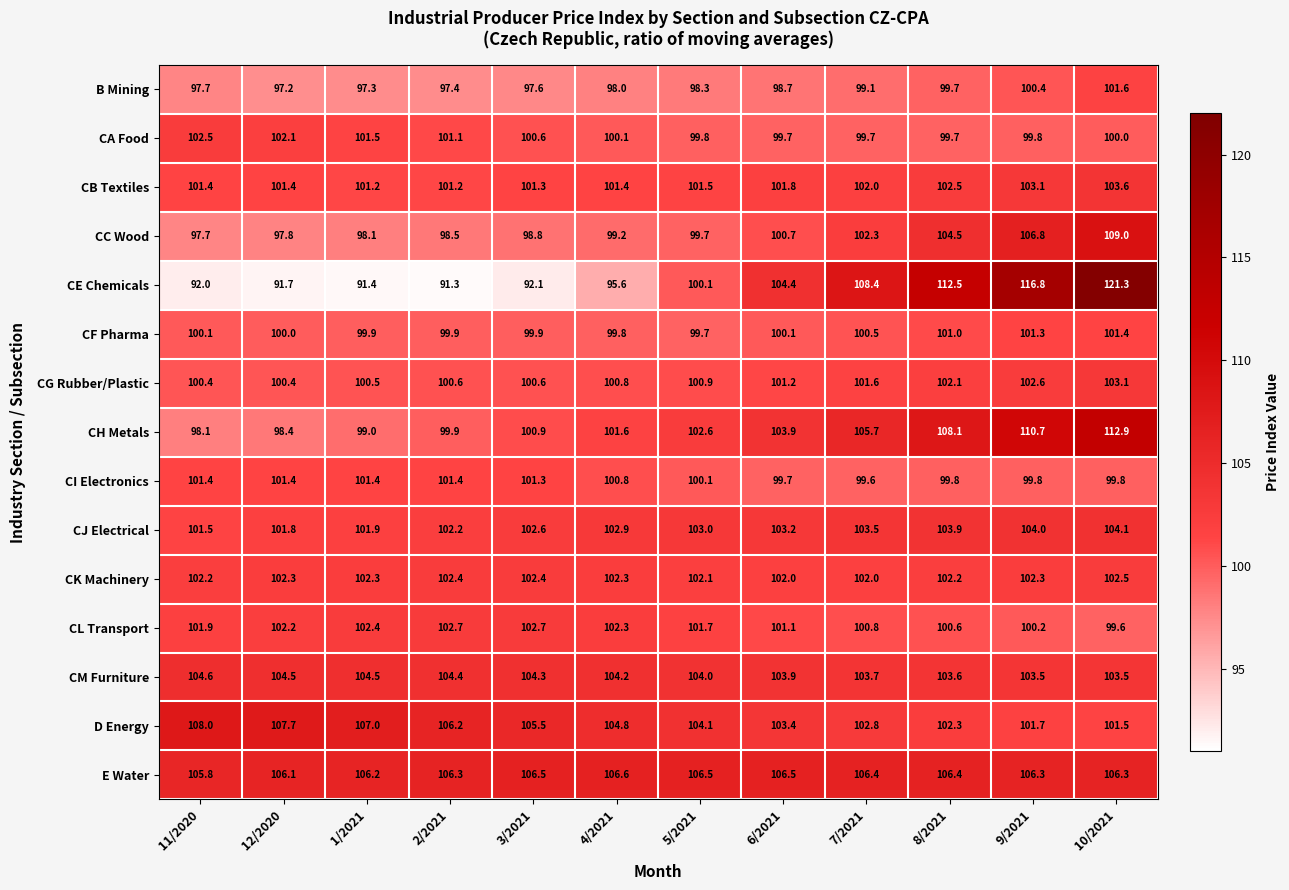

Read the CH Metals value at 7/2021.

105.7